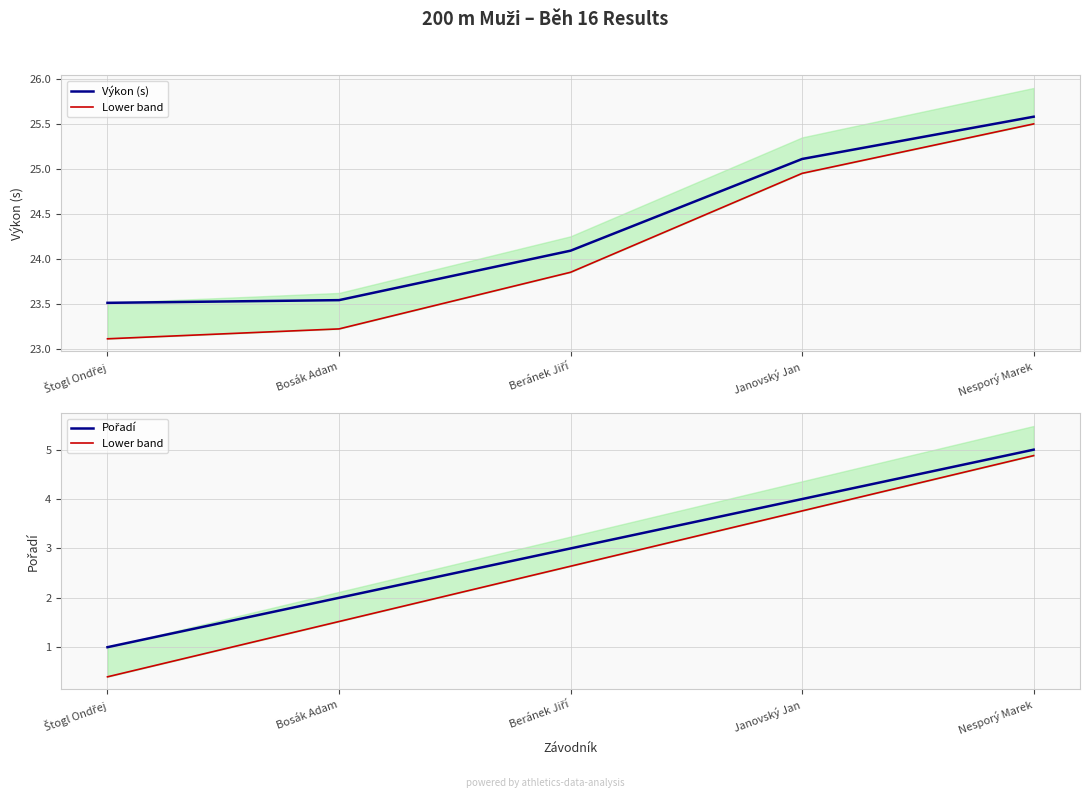

The value of Pořadí at Štogl Ondřej is 1.0. True or false?

True